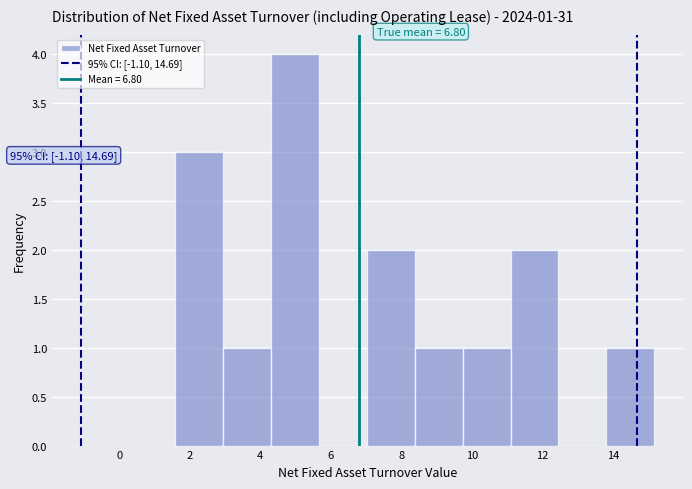

Over which range of the x-axis is the bar tallest?

4.4 to 5.6